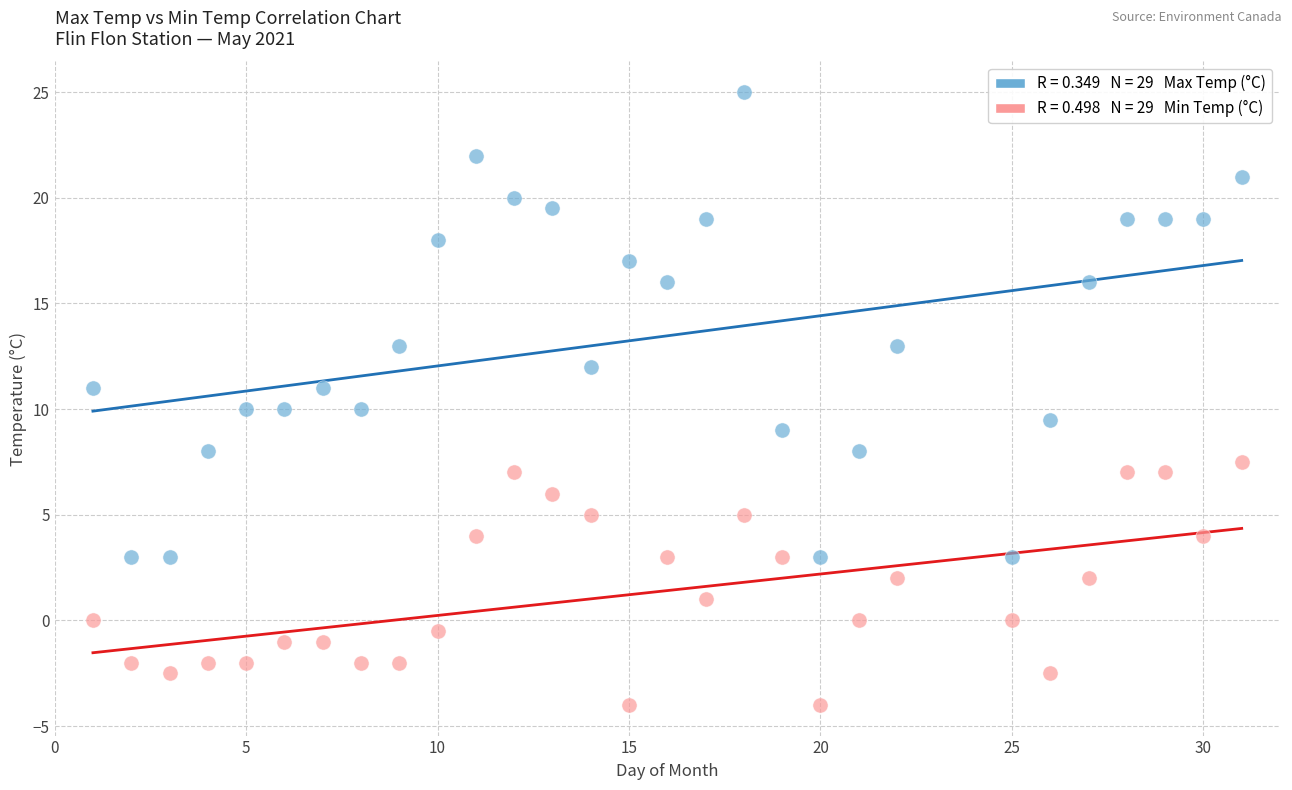

Across all data points, what is the range of X values (max minus min)?

30.0